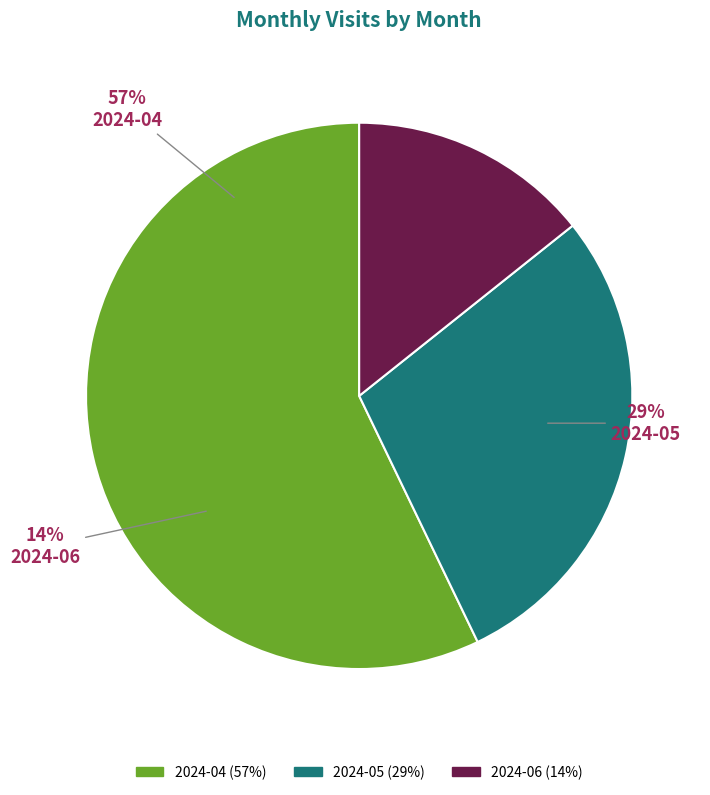

Which slice is the largest?

2024-04